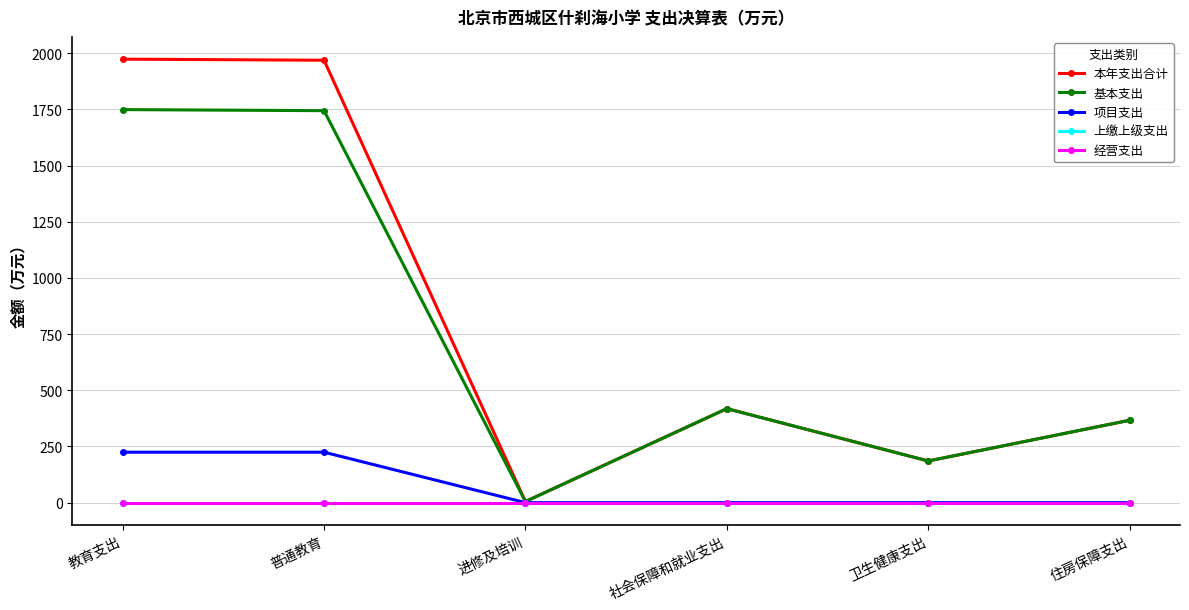

Rank the categories by 上缴上级支出 value from lowest to highest.

教育支出, 普通教育, 进修及培训, 社会保障和就业支出, 卫生健康支出, 住房保障支出